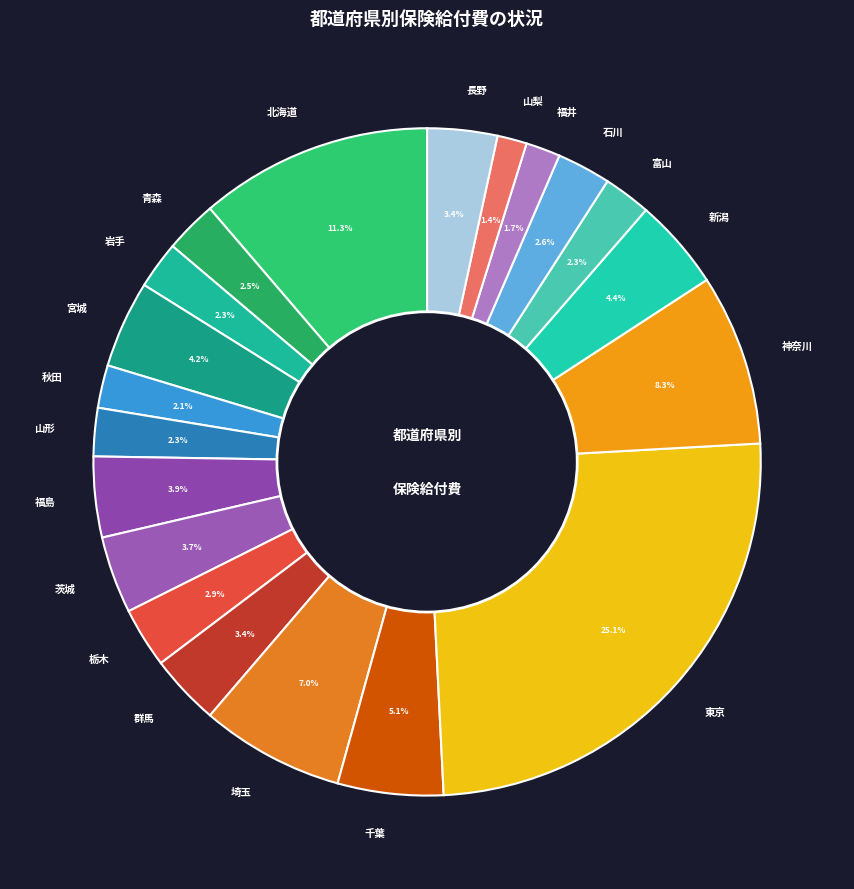

To the nearest percent, what portion does 富山 represent?

2%